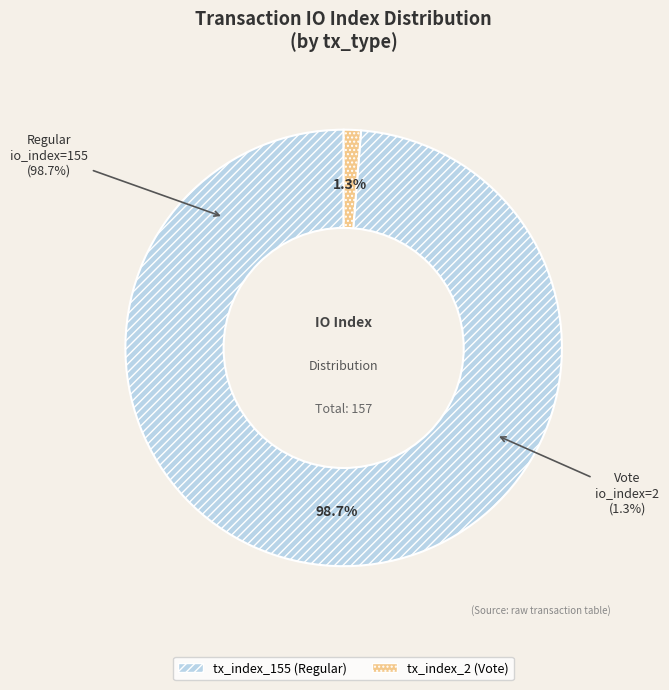

True or false: tx_index_155 (Regular) accounts for 89% of the total.

False